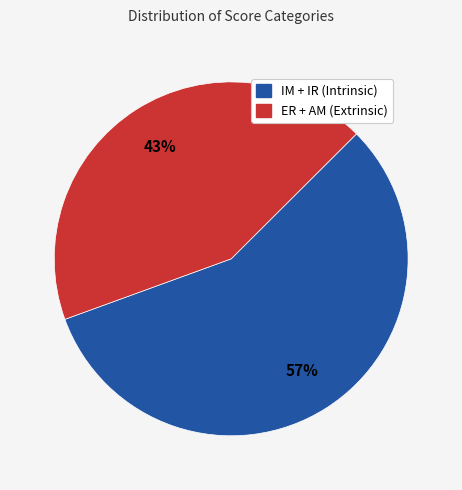

To the nearest percent, what is the average slice percentage?

50%